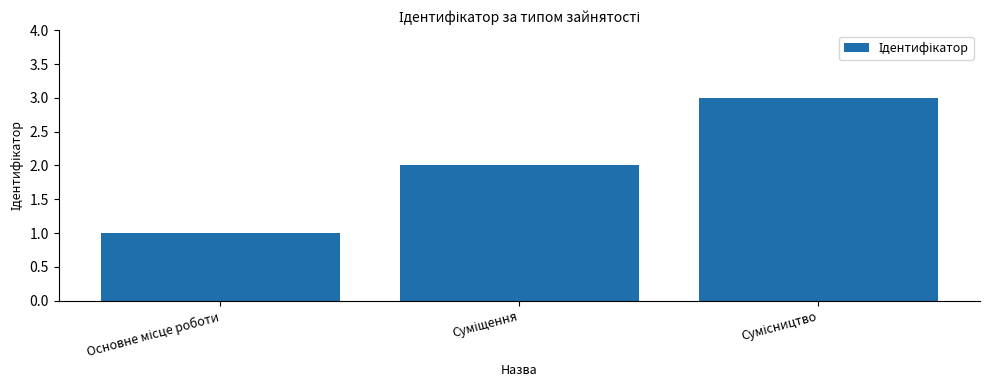

Are the bars horizontal?

No